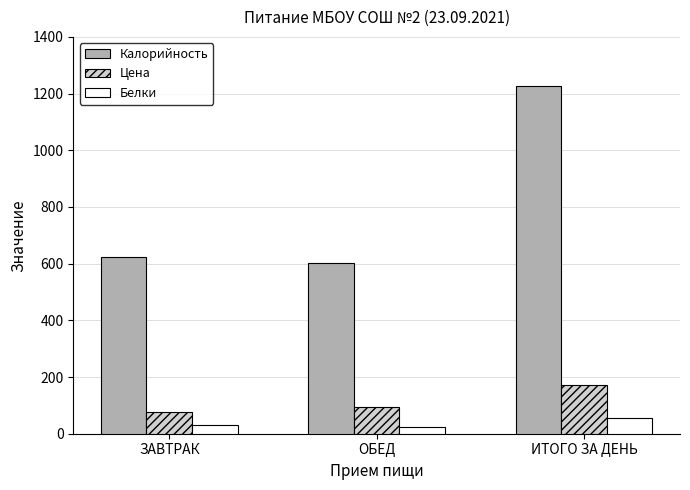

True or false: Цена has a value of 124.1 at ЗАВТРАК.

False